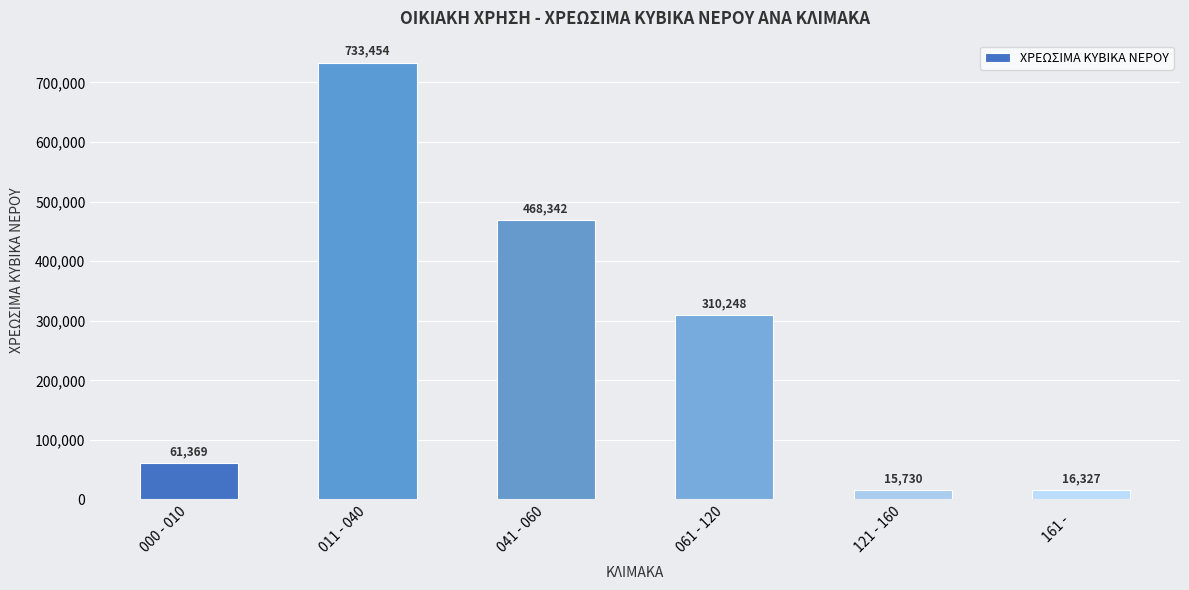

What is the maximum value shown in the chart?

733454